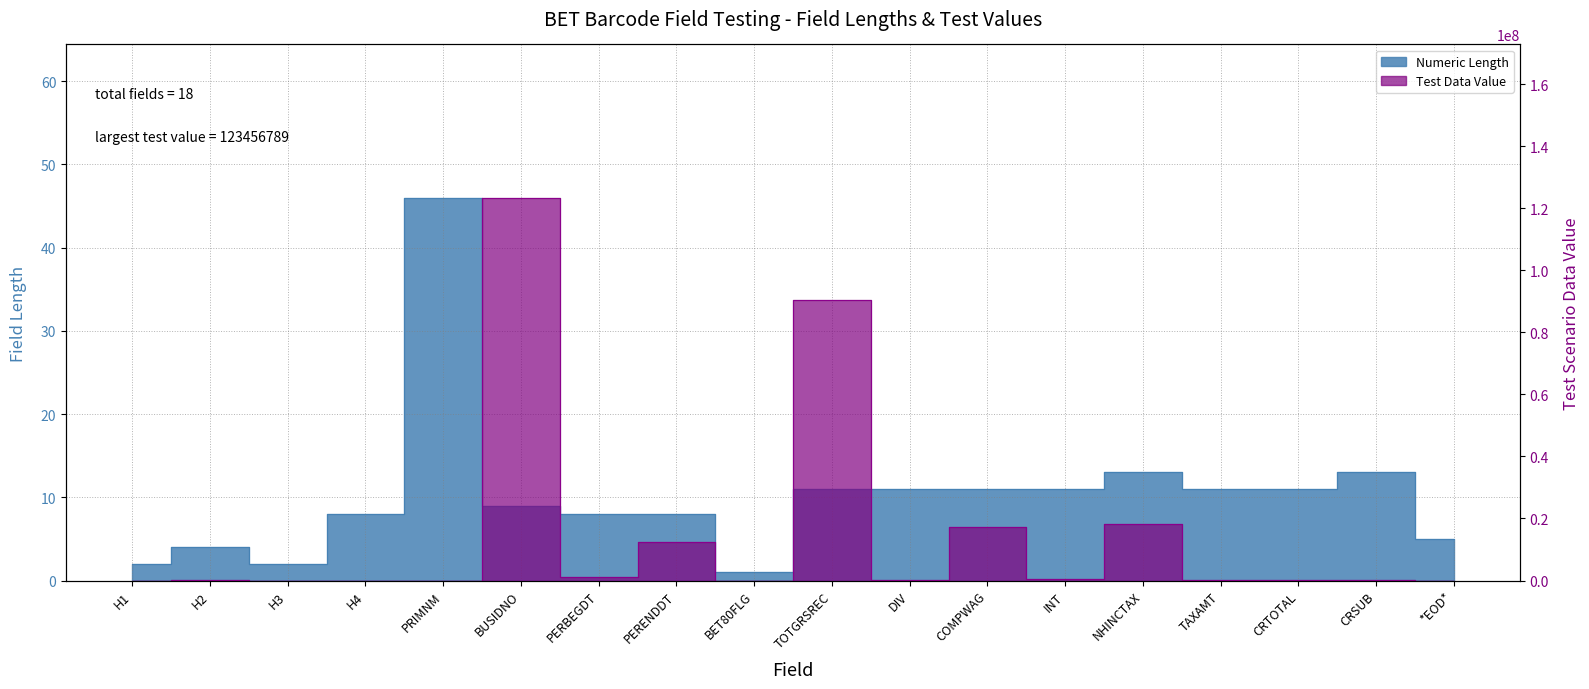

Which series has the largest total across all categories?

Test Data Value